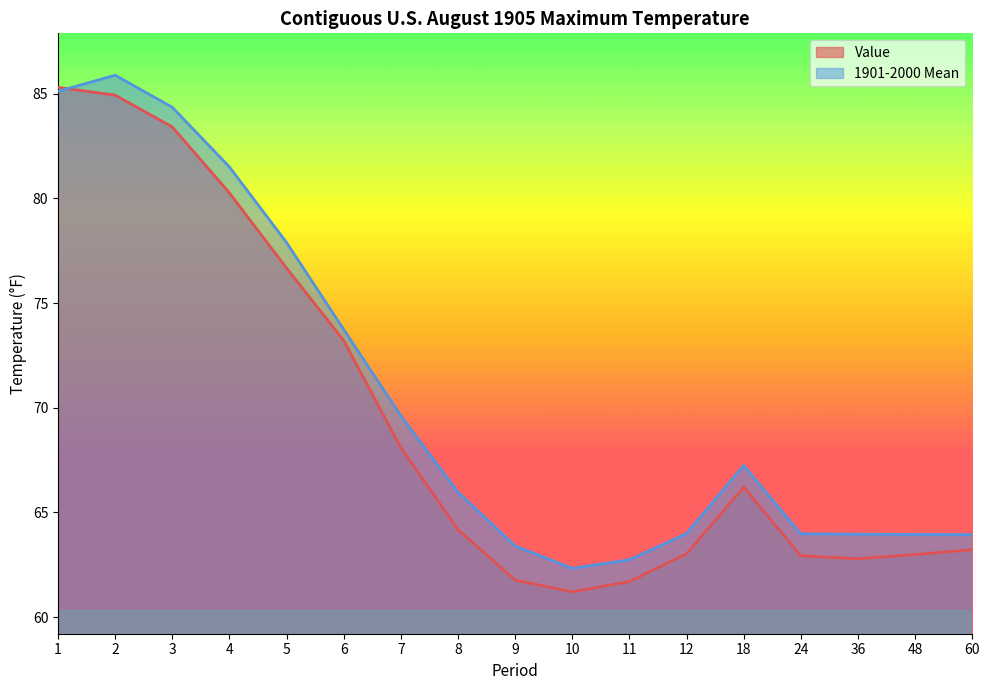

Does the chart display data point markers on the line(s)?

No